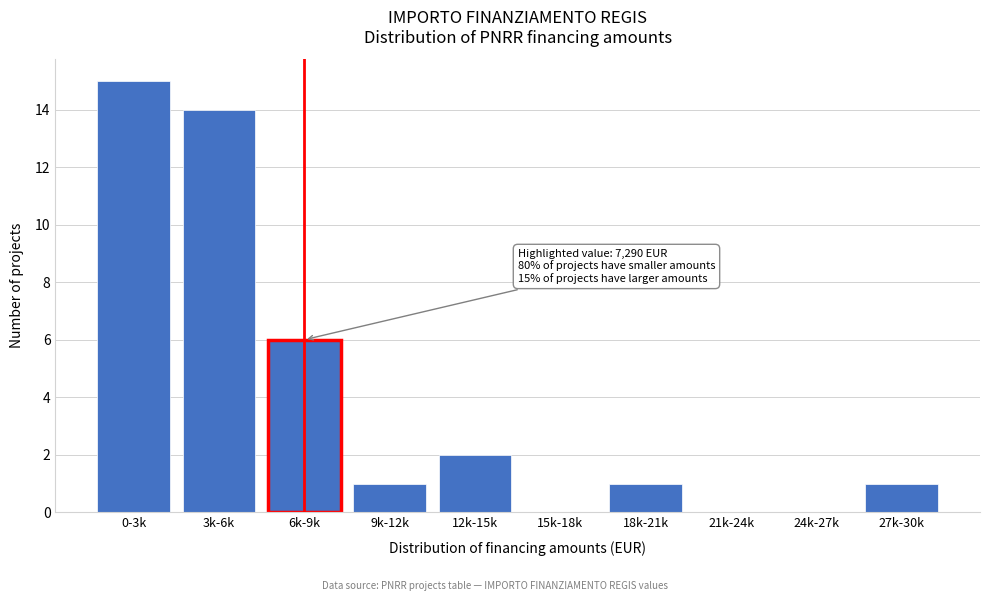

Reading left to right, list all the values displayed in this chart.

0-3k=15	3k-6k=14	6k-9k=6	9k-12k=1	12k-15k=2	15k-18k=0	18k-21k=1	21k-24k=0	24k-27k=0	27k-30k=1